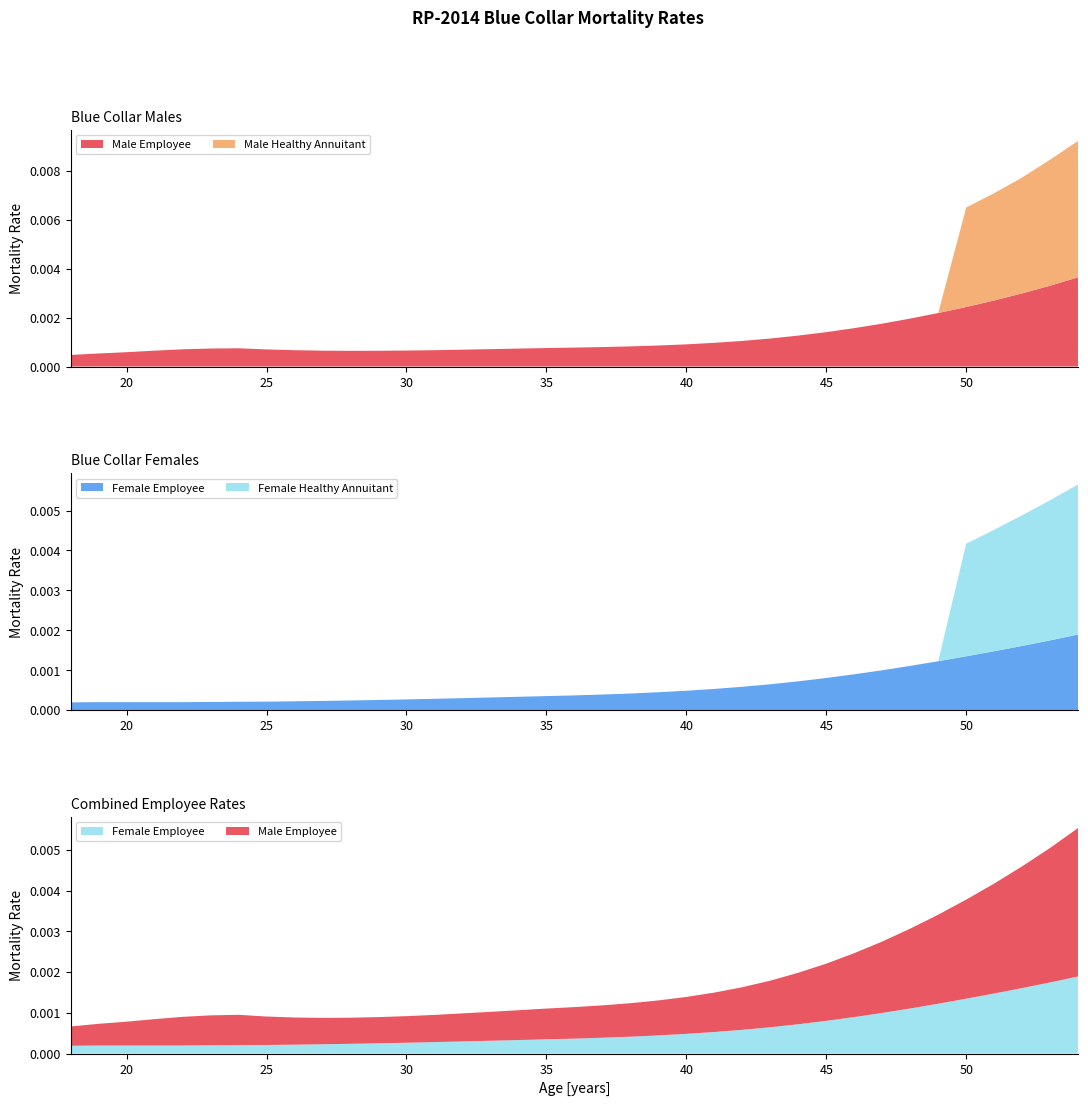

Reading left to right, list all the values displayed in this chart.

Male Employee: 18=0.0	19=0.0	20=0.0	21=0.0	22=0.0	23=0.0	24=0.0	25=0.0	26=0.0	27=0.0	28=0.0	29=0.0	30=0.0	31=0.0	32=0.0	33=0.0	34=0.0	35=0.0	36=0.0	37=0.0	38=0.0	39=0.0	40=0.0	41=0.0	42=0.0	43=0.0	44=0.0	45=0.0	46=0.0	47=0.0	48=0.0	49=0.0	50=0.0	51=0.0	52=0.0	53=0.0	54=0.0
Female Employee: 18=0.0	19=0.0	20=0.0	21=0.0	22=0.0	23=0.0	24=0.0	25=0.0	26=0.0	27=0.0	28=0.0	29=0.0	30=0.0	31=0.0	32=0.0	33=0.0	34=0.0	35=0.0	36=0.0	37=0.0	38=0.0	39=0.0	40=0.0	41=0.0	42=0.0	43=0.0	44=0.0	45=0.0	46=0.0	47=0.0	48=0.0	49=0.0	50=0.0	51=0.0	52=0.0	53=0.0	54=0.0
Male Healthy Annuitant: 18=0.0	19=0.0	20=0.0	21=0.0	22=0.0	23=0.0	24=0.0	25=0.0	26=0.0	27=0.0	28=0.0	29=0.0	30=0.0	31=0.0	32=0.0	33=0.0	34=0.0	35=0.0	36=0.0	37=0.0	38=0.0	39=0.0	40=0.0	41=0.0	42=0.0	43=0.0	44=0.0	45=0.0	46=0.0	47=0.0	48=0.0	49=0.0	50=0.0	51=0.0	52=0.0	53=0.0	54=0.0
Female Healthy Annuitant: 18=0.0	19=0.0	20=0.0	21=0.0	22=0.0	23=0.0	24=0.0	25=0.0	26=0.0	27=0.0	28=0.0	29=0.0	30=0.0	31=0.0	32=0.0	33=0.0	34=0.0	35=0.0	36=0.0	37=0.0	38=0.0	39=0.0	40=0.0	41=0.0	42=0.0	43=0.0	44=0.0	45=0.0	46=0.0	47=0.0	48=0.0	49=0.0	50=0.0	51=0.0	52=0.0	53=0.0	54=0.0